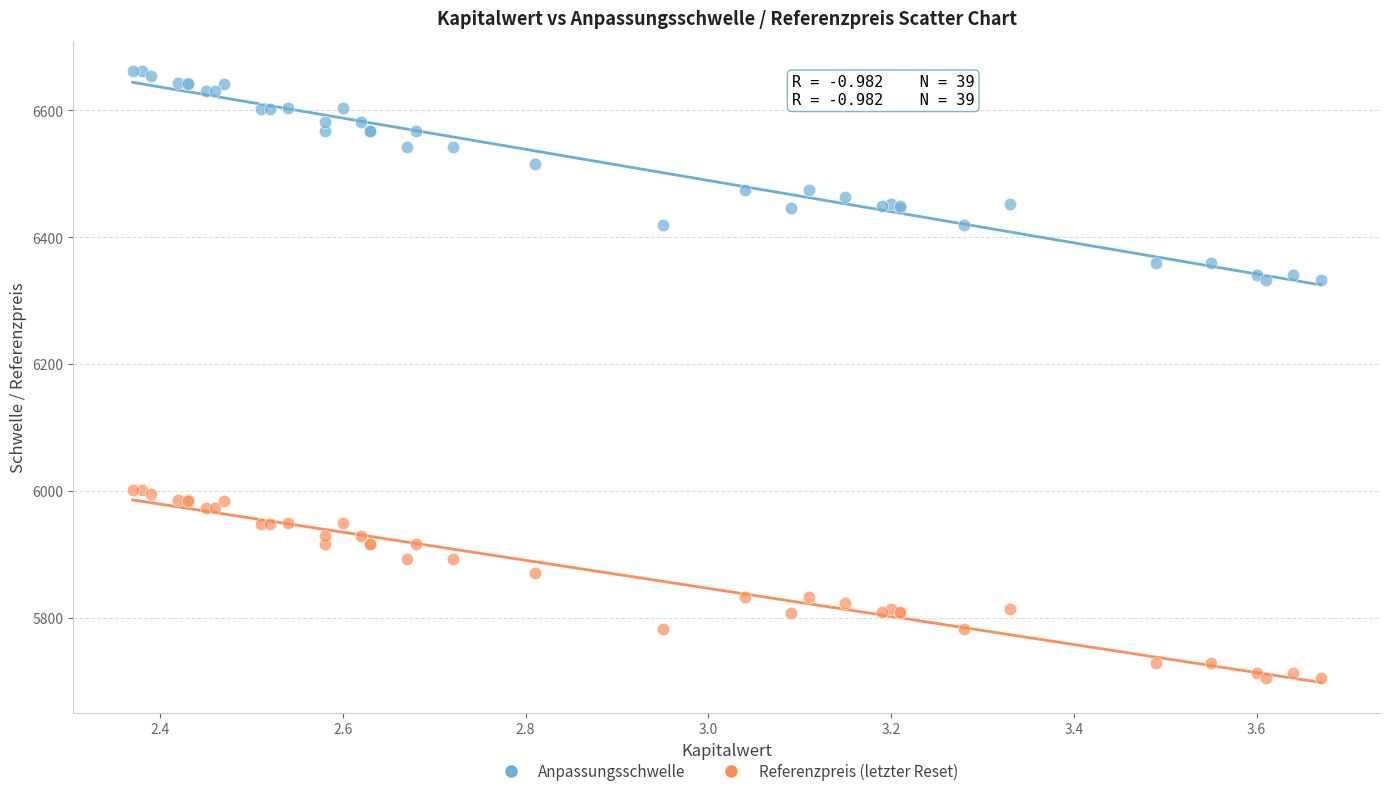

Which series has the largest Y range (max minus min)?

Anpassungsschwelle